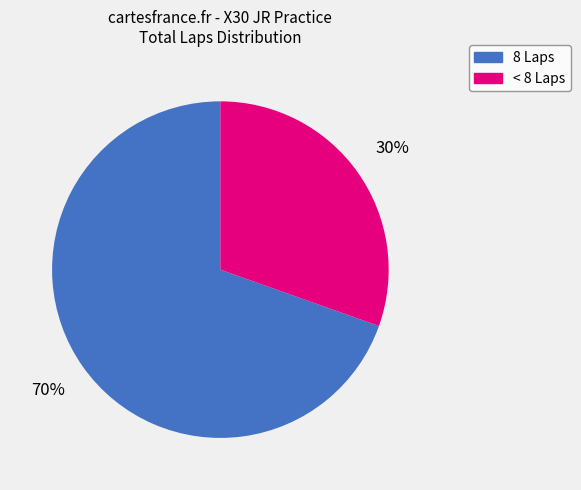

To the nearest percent, what is the average slice percentage?

50%